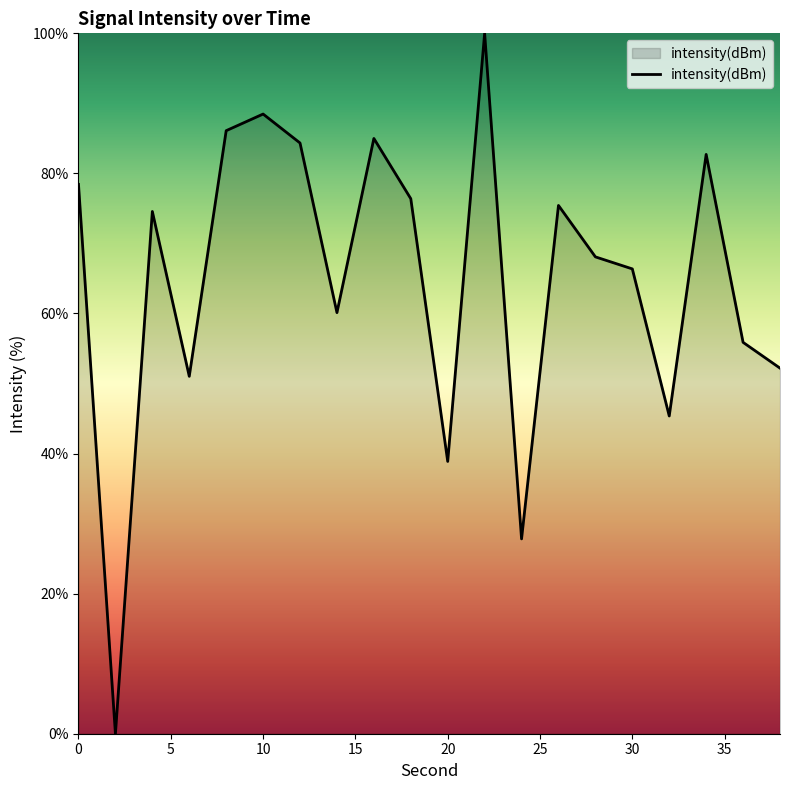

What is the greatest value displayed?

100.0